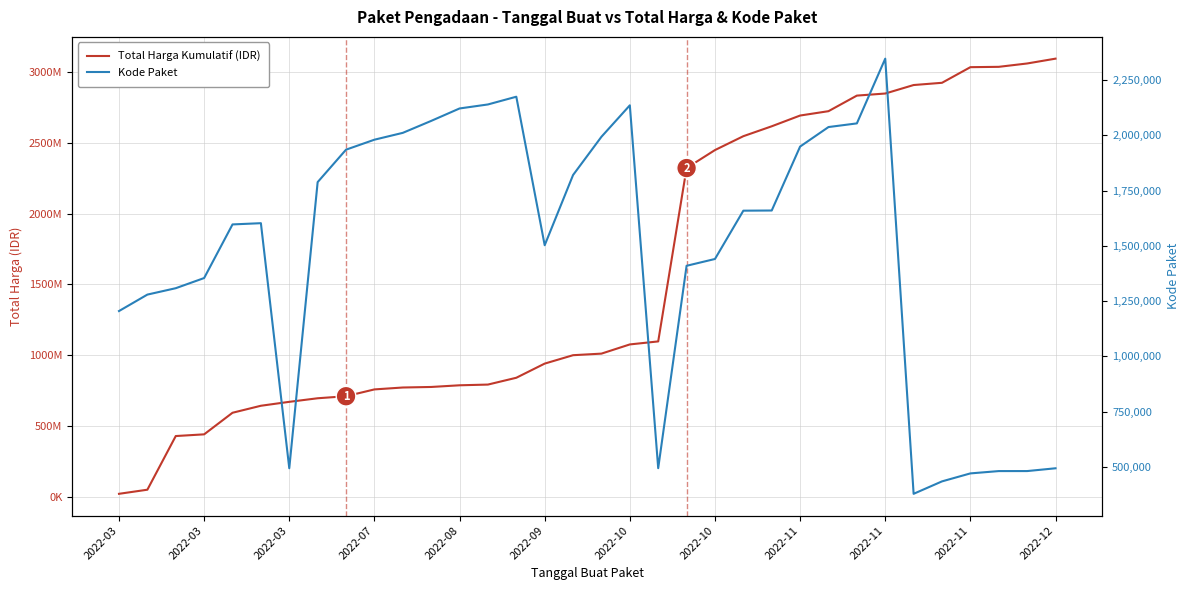

Which series has the largest range (max minus min)?

Total Harga Kumulatif (IDR)